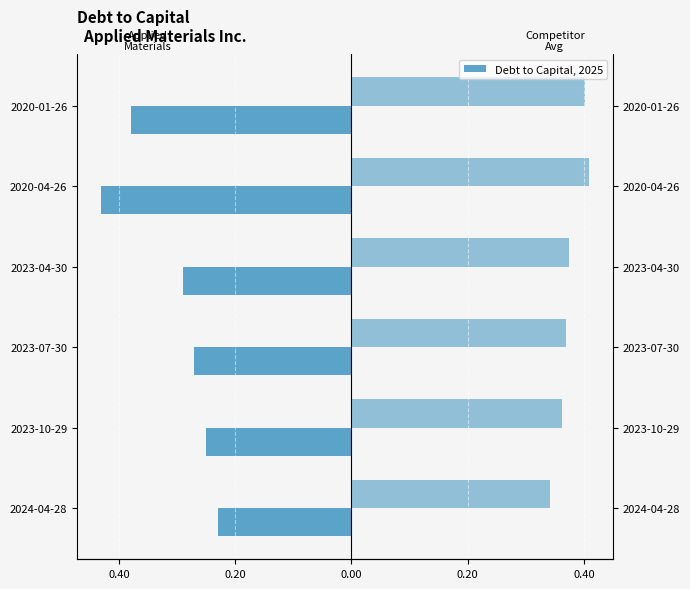

The value of Applied Materials Inc. at 2023-07-30 is -0.1. True or false?

False